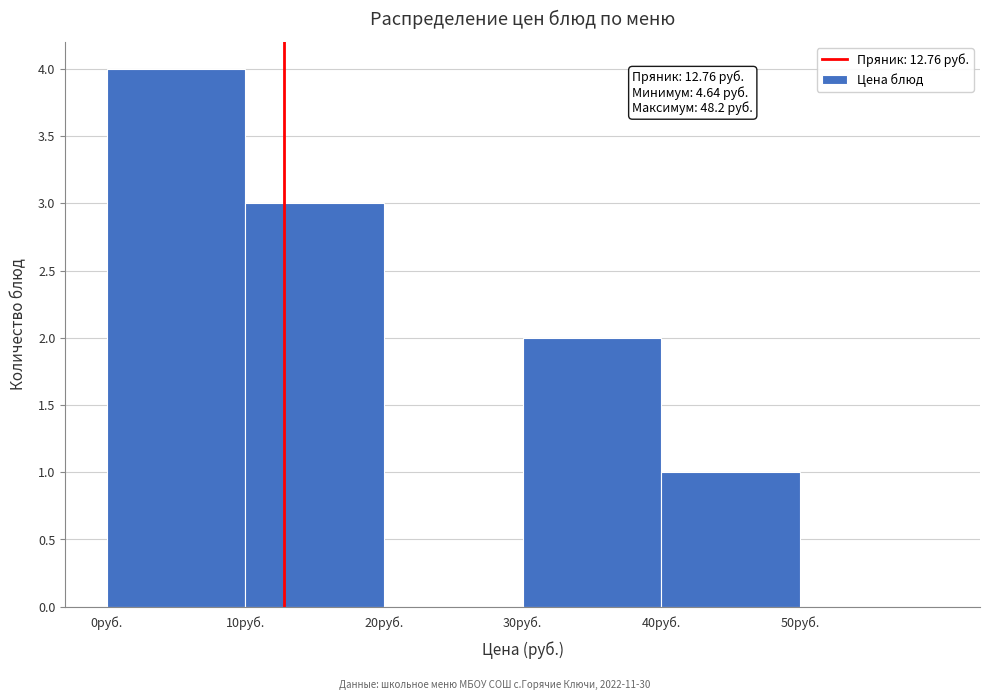

Over which range of the x-axis is the bar tallest?

0 to 10